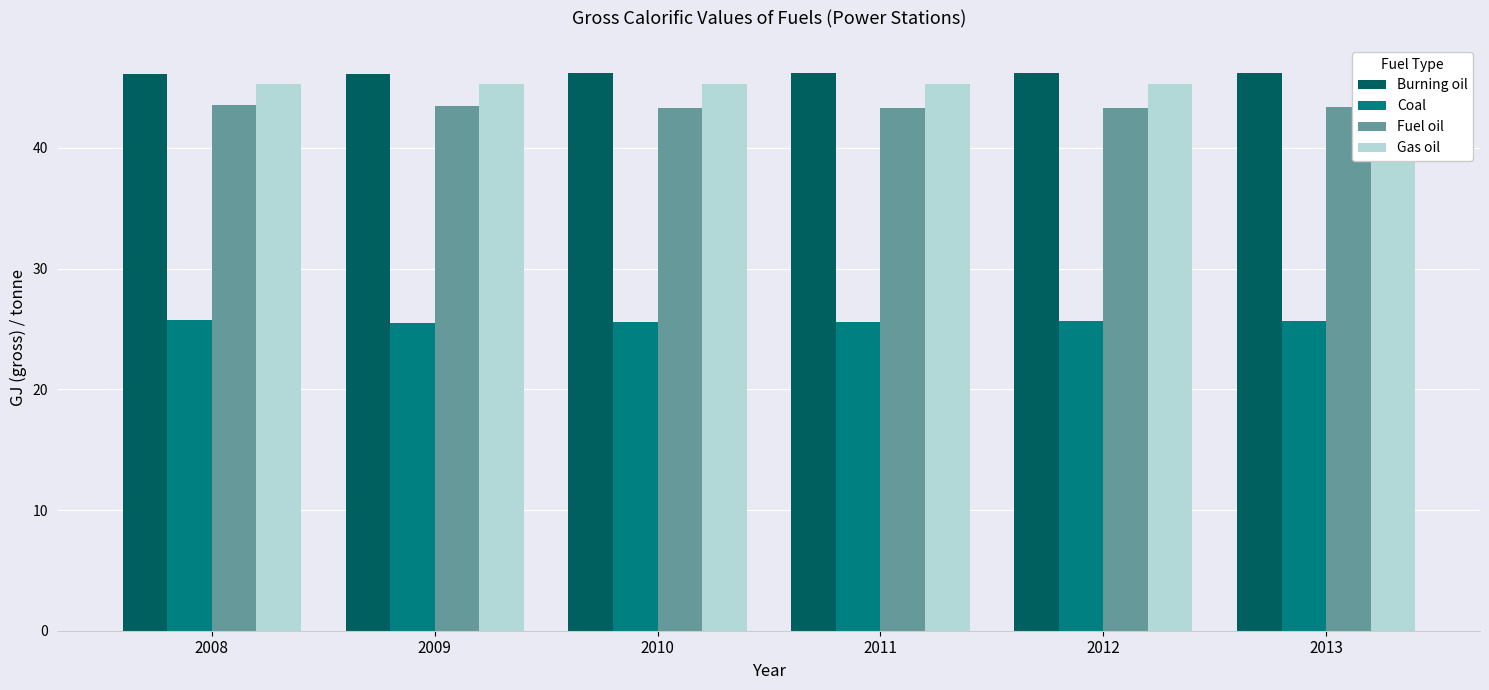

Does the chart contain any negative values?

No